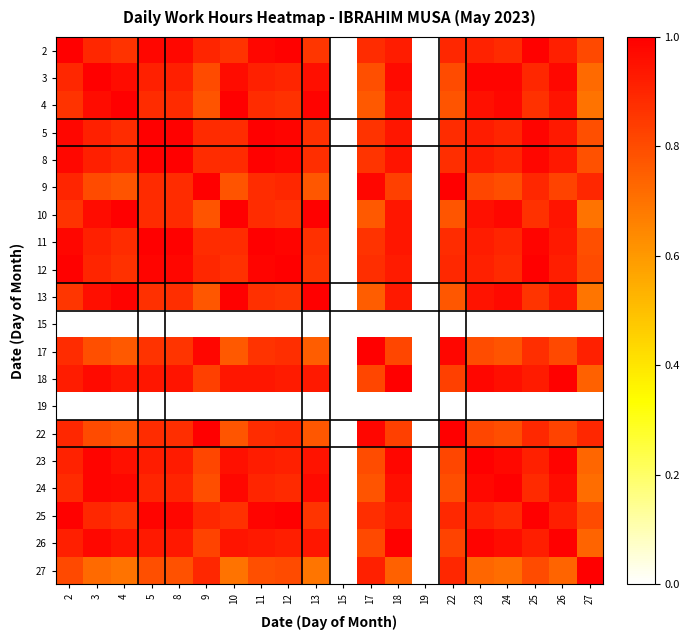

Reading left to right, list all the values displayed in this chart.

2: 2=1.0	3=0.9	4=0.9	5=1.0	8=1.0	9=0.9	10=0.9	11=1.0	12=1.0	13=0.9	15=0.0	17=0.9	18=0.9	19=0.0	22=0.9	23=0.9	24=0.9	25=1.0	26=0.9	27=0.8
3: 2=0.9	3=1.0	4=1.0	5=0.9	8=0.9	9=0.8	10=1.0	11=0.9	12=0.9	13=1.0	15=0.0	17=0.8	18=1.0	19=0.0	22=0.8	23=1.0	24=1.0	25=0.9	26=1.0	27=0.7
4: 2=0.9	3=1.0	4=1.0	5=0.9	8=0.9	9=0.8	10=1.0	11=0.9	12=0.9	13=1.0	15=0.0	17=0.8	18=0.9	19=0.0	22=0.8	23=1.0	24=1.0	25=0.9	26=0.9	27=0.7
5: 2=1.0	3=0.9	4=0.9	5=1.0	8=1.0	9=0.9	10=0.9	11=1.0	12=1.0	13=0.9	15=0.0	17=0.9	18=0.9	19=0.0	22=0.9	23=0.9	24=0.9	25=1.0	26=0.9	27=0.8
8: 2=1.0	3=0.9	4=0.9	5=1.0	8=1.0	9=0.9	10=0.9	11=1.0	12=1.0	13=0.9	15=0.0	17=0.9	18=0.9	19=0.0	22=0.9	23=0.9	24=0.9	25=1.0	26=0.9	27=0.8
9: 2=0.9	3=0.8	4=0.8	5=0.9	8=0.9	9=1.0	10=0.8	11=0.9	12=0.9	13=0.8	15=0.0	17=1.0	18=0.8	19=0.0	22=1.0	23=0.8	24=0.8	25=0.9	26=0.8	27=0.9
10: 2=0.9	3=1.0	4=1.0	5=0.9	8=0.9	9=0.8	10=1.0	11=0.9	12=0.9	13=1.0	15=0.0	17=0.8	18=0.9	19=0.0	22=0.8	23=1.0	24=1.0	25=0.9	26=0.9	27=0.7
11: 2=1.0	3=0.9	4=0.9	5=1.0	8=1.0	9=0.9	10=0.9	11=1.0	12=1.0	13=0.9	15=0.0	17=0.9	18=0.9	19=0.0	22=0.9	23=0.9	24=0.9	25=1.0	26=0.9	27=0.8
12: 2=1.0	3=0.9	4=0.9	5=1.0	8=1.0	9=0.9	10=0.9	11=1.0	12=1.0	13=0.9	15=0.0	17=0.9	18=0.9	19=0.0	22=0.9	23=0.9	24=0.9	25=1.0	26=0.9	27=0.8
13: 2=0.9	3=1.0	4=1.0	5=0.9	8=0.9	9=0.8	10=1.0	11=0.9	12=0.9	13=1.0	15=0.0	17=0.8	18=0.9	19=0.0	22=0.8	23=0.9	24=1.0	25=0.9	26=0.9	27=0.7
15: 2=0.0	3=0.0	4=0.0	5=0.0	8=0.0	9=0.0	10=0.0	11=0.0	12=0.0	13=0.0	15=0.0	17=0.0	18=0.0	19=0.0	22=0.0	23=0.0	24=0.0	25=0.0	26=0.0	27=0.0
17: 2=0.9	3=0.8	4=0.8	5=0.9	8=0.9	9=1.0	10=0.8	11=0.9	12=0.9	13=0.8	15=0.0	17=1.0	18=0.8	19=0.0	22=1.0	23=0.8	24=0.8	25=0.9	26=0.8	27=0.9
18: 2=0.9	3=1.0	4=0.9	5=0.9	8=0.9	9=0.8	10=0.9	11=0.9	12=0.9	13=0.9	15=0.0	17=0.8	18=1.0	19=0.0	22=0.8	23=1.0	24=1.0	25=0.9	26=1.0	27=0.7
19: 2=0.0	3=0.0	4=0.0	5=0.0	8=0.0	9=0.0	10=0.0	11=0.0	12=0.0	13=0.0	15=0.0	17=0.0	18=0.0	19=0.0	22=0.0	23=0.0	24=0.0	25=0.0	26=0.0	27=0.0
22: 2=0.9	3=0.8	4=0.8	5=0.9	8=0.9	9=1.0	10=0.8	11=0.9	12=0.9	13=0.8	15=0.0	17=1.0	18=0.8	19=0.0	22=1.0	23=0.8	24=0.8	25=0.9	26=0.8	27=0.9
23: 2=0.9	3=1.0	4=1.0	5=0.9	8=0.9	9=0.8	10=1.0	11=0.9	12=0.9	13=0.9	15=0.0	17=0.8	18=1.0	19=0.0	22=0.8	23=1.0	24=1.0	25=0.9	26=1.0	27=0.7
24: 2=0.9	3=1.0	4=1.0	5=0.9	8=0.9	9=0.8	10=1.0	11=0.9	12=0.9	13=1.0	15=0.0	17=0.8	18=1.0	19=0.0	22=0.8	23=1.0	24=1.0	25=0.9	26=1.0	27=0.7
25: 2=1.0	3=0.9	4=0.9	5=1.0	8=1.0	9=0.9	10=0.9	11=1.0	12=1.0	13=0.9	15=0.0	17=0.9	18=0.9	19=0.0	22=0.9	23=0.9	24=0.9	25=1.0	26=0.9	27=0.8
26: 2=0.9	3=1.0	4=0.9	5=0.9	8=0.9	9=0.8	10=0.9	11=0.9	12=0.9	13=0.9	15=0.0	17=0.8	18=1.0	19=0.0	22=0.8	23=1.0	24=1.0	25=0.9	26=1.0	27=0.7
27: 2=0.8	3=0.7	4=0.7	5=0.8	8=0.8	9=0.9	10=0.7	11=0.8	12=0.8	13=0.7	15=0.0	17=0.9	18=0.7	19=0.0	22=0.9	23=0.7	24=0.7	25=0.8	26=0.7	27=1.0